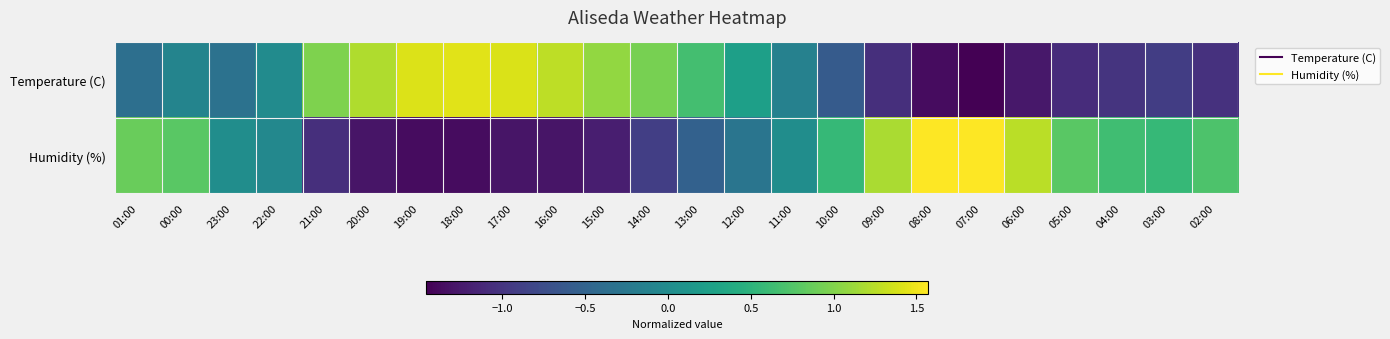

At how many categories does at least one series exceed 0?

23